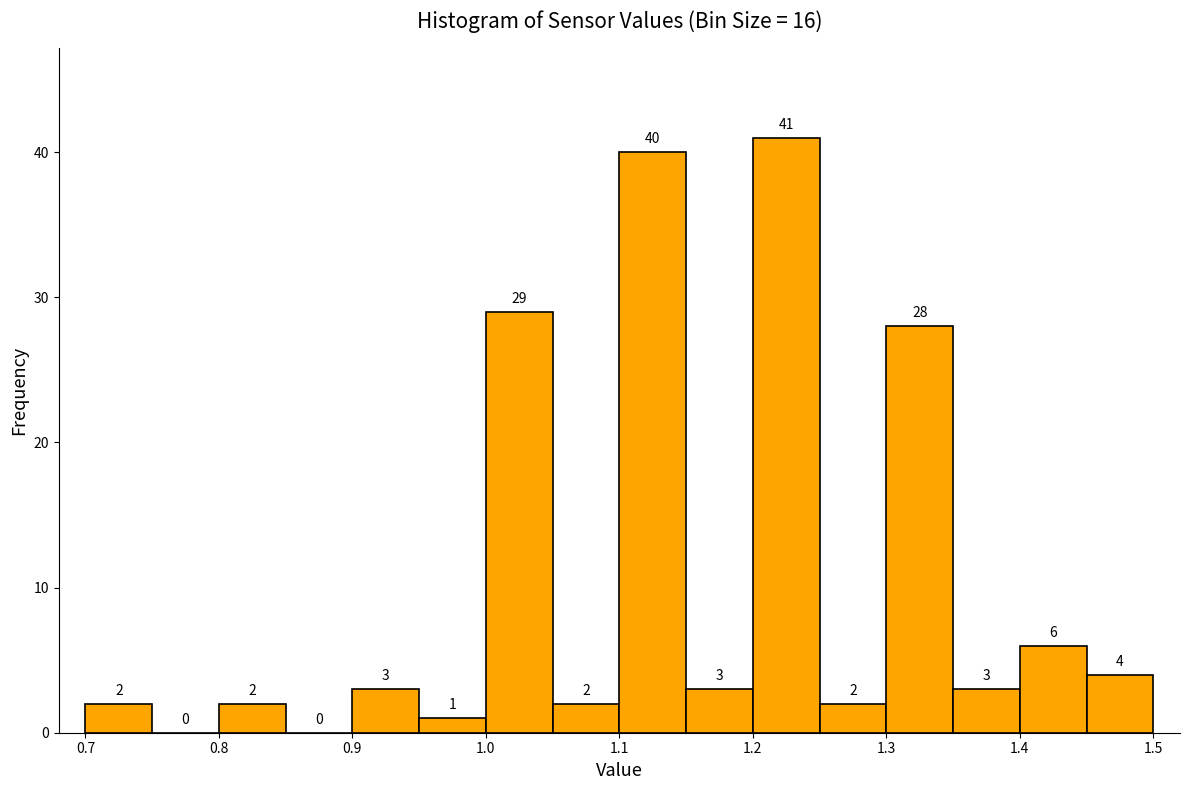

What is the height of the bar covering 1.45 to 1.50 on the x-axis?

4